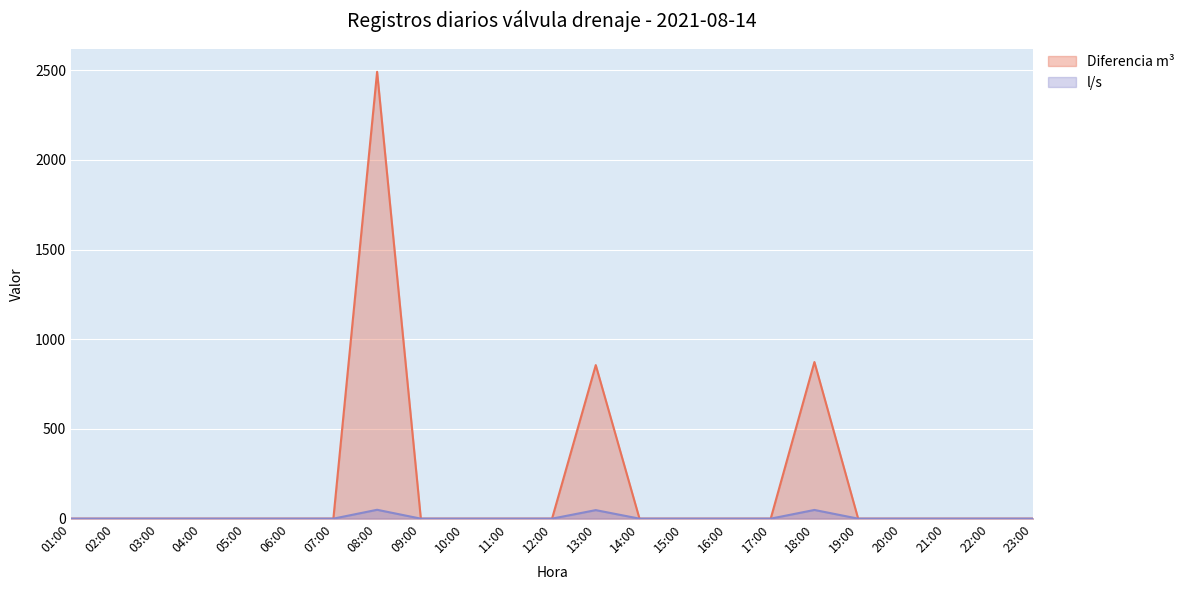

True or false: l/s and Diferencia m³ cross at least once.

False